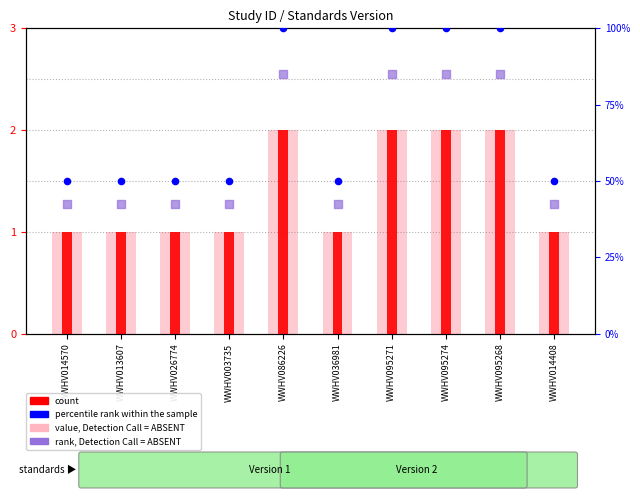

What is the ratio of the value at WWHV003735 to the value at WWHV095268?

0.5